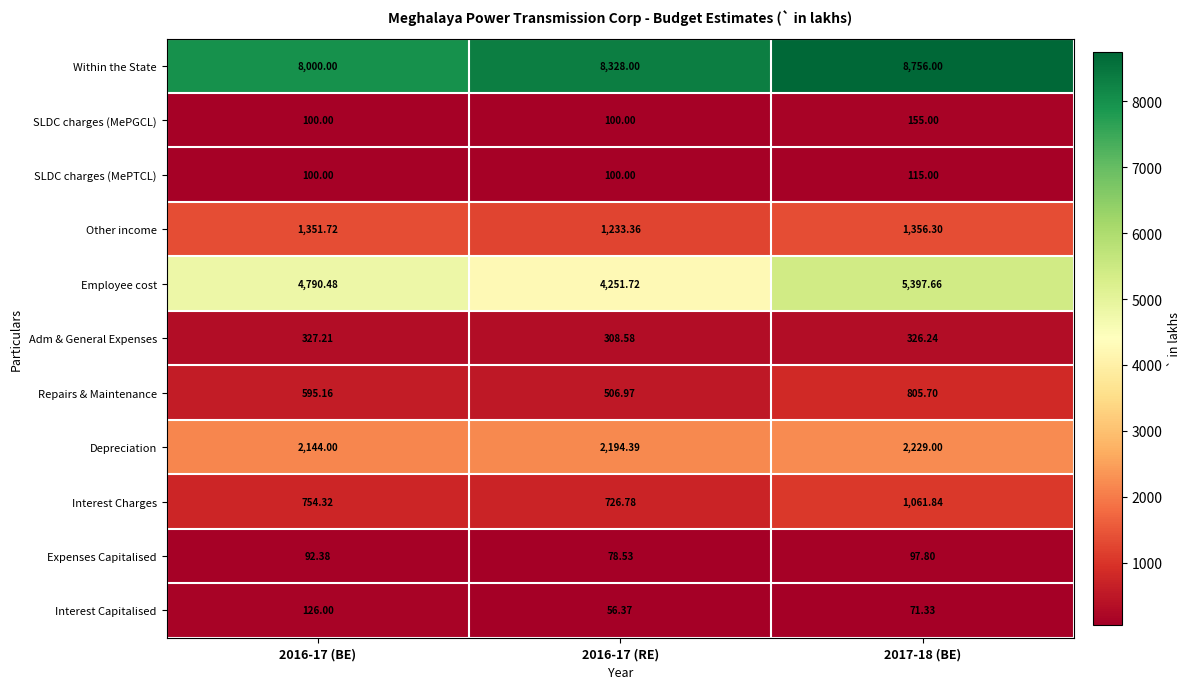

Which series has the largest total across all categories?

Within the State